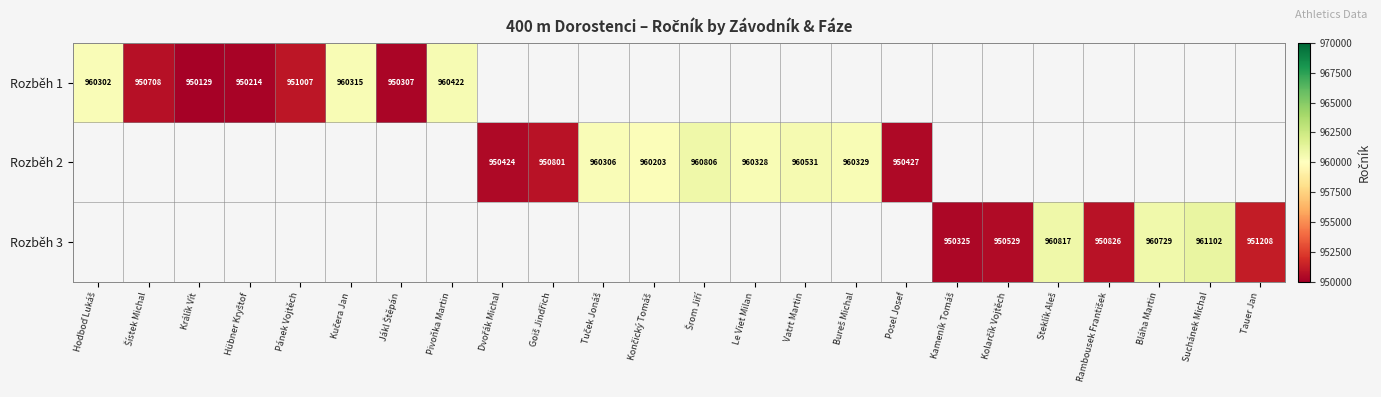

Is the value of Rozběh 1 at Králík Vít greater than the value of Rozběh 2 at Le Viet Milan?

No